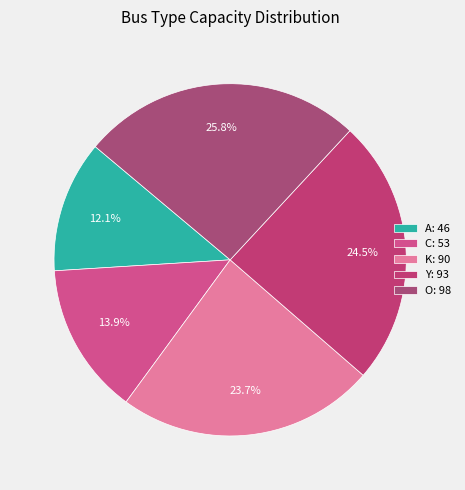

How many slices are in this pie chart?

5